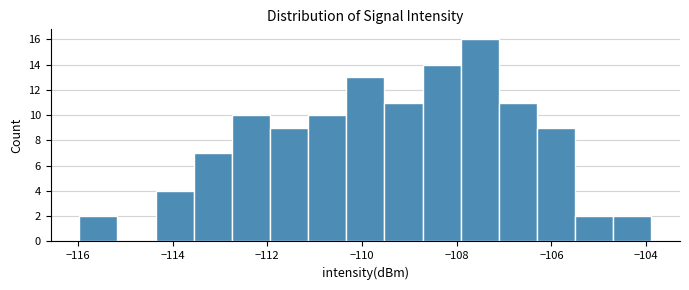

Reading left to right, transcribe this chart: for each bar, give the range it covers on the x-axis and its height. Neither the bar edges nor the heights are printed on the chart, so give them approximately, as read against the axes.

-116.0 to -115.2: 2
-115.2 to -114.4: 0
-114.4 to -113.6: 4
-113.6 to -112.8: 7
-112.8 to -112.0: 10
-112.0 to -111.2: 9
-111.2 to -110.4: 10
-110.4 to -109.6: 13
-109.6 to -108.8: 11
-108.8 to -108.0: 14
-108.0 to -107.2: 16
-107.2 to -106.4: 11
-106.4 to -105.4: 9
-105.4 to -104.6: 2
-104.6 to -103.8: 2